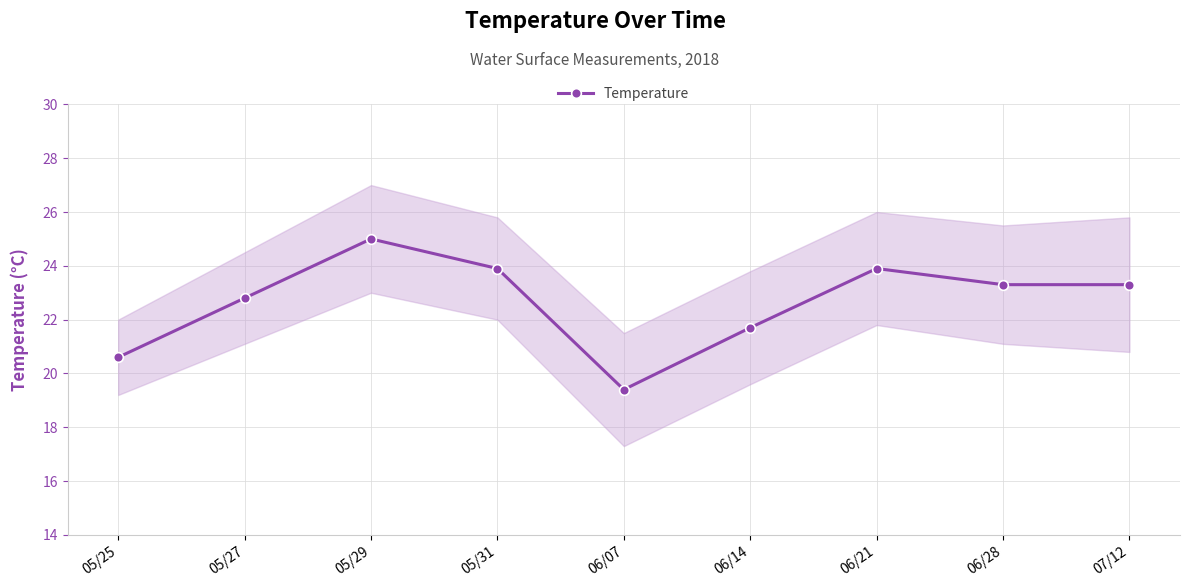

Does the chart have visible grid lines?

Yes